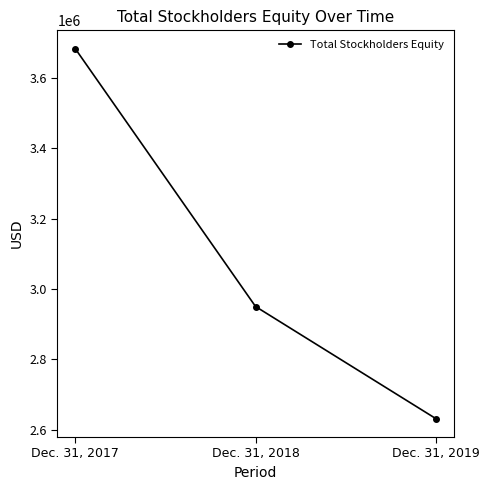

What is the value of the 2nd point from the left?

2950232